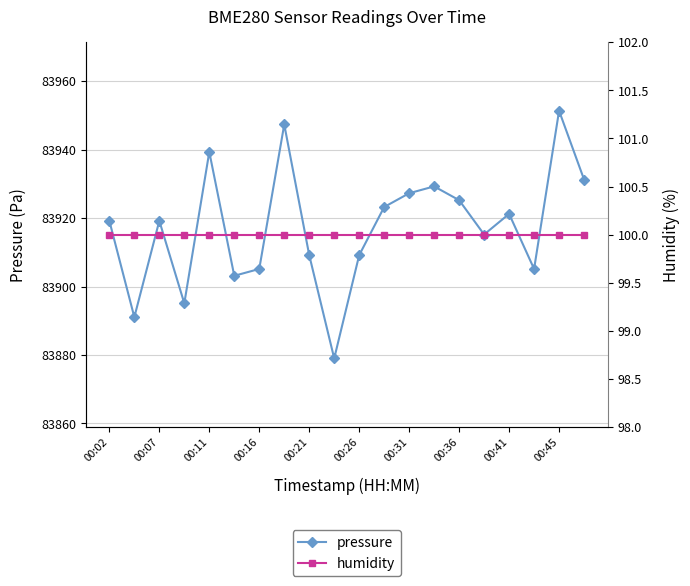

In pressure, how many points are higher than both neighbors (excluding endpoints)?

6